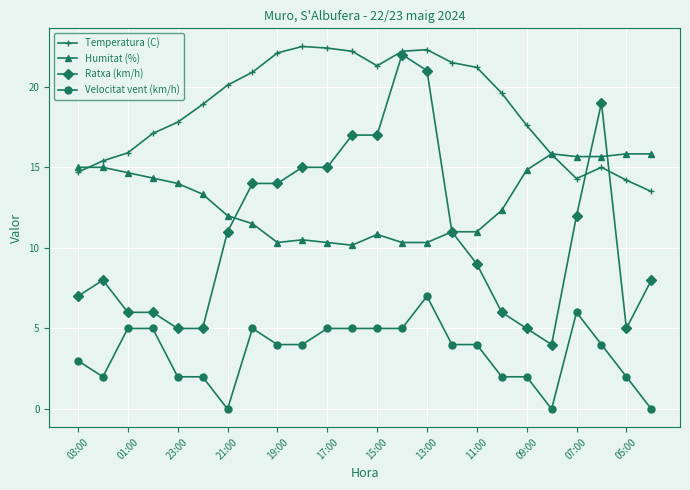

Which series has the largest total across all categories?

Temperatura (C)